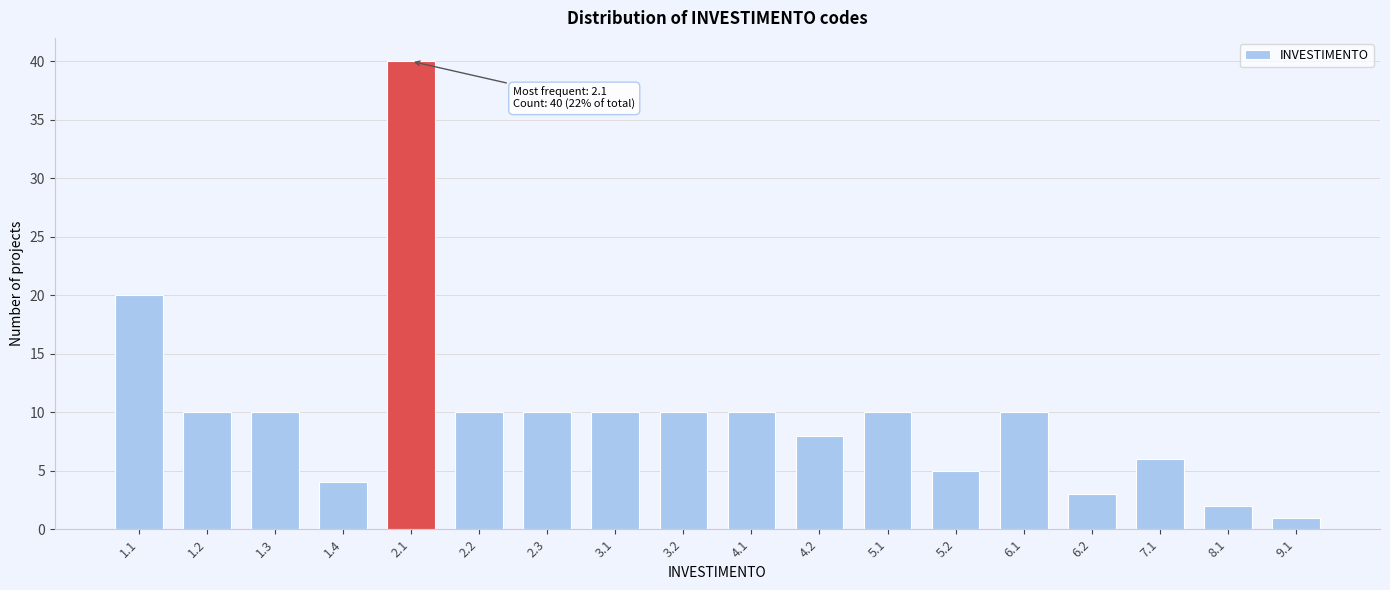

Reading left to right, list all the values displayed in this chart.

20	10	10	4	40	10	10	10	10	10	8	10	5	10	3	6	2	1